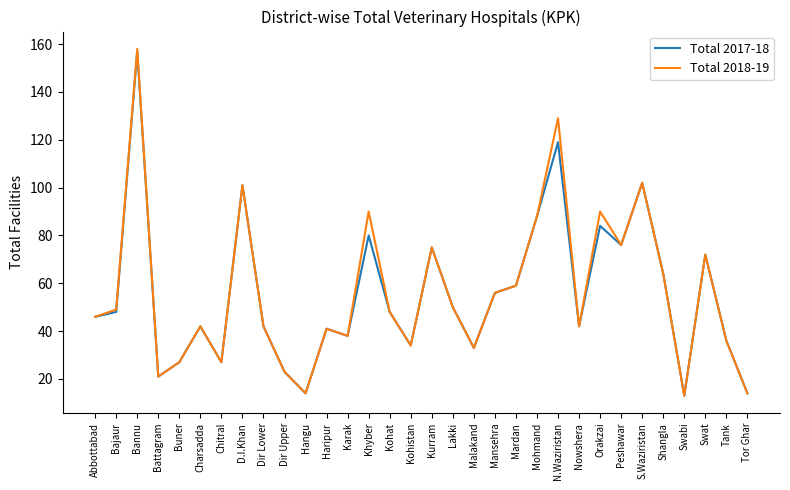

The Total 2018-19 series shows 228 at N.Waziristan. True or false?

False